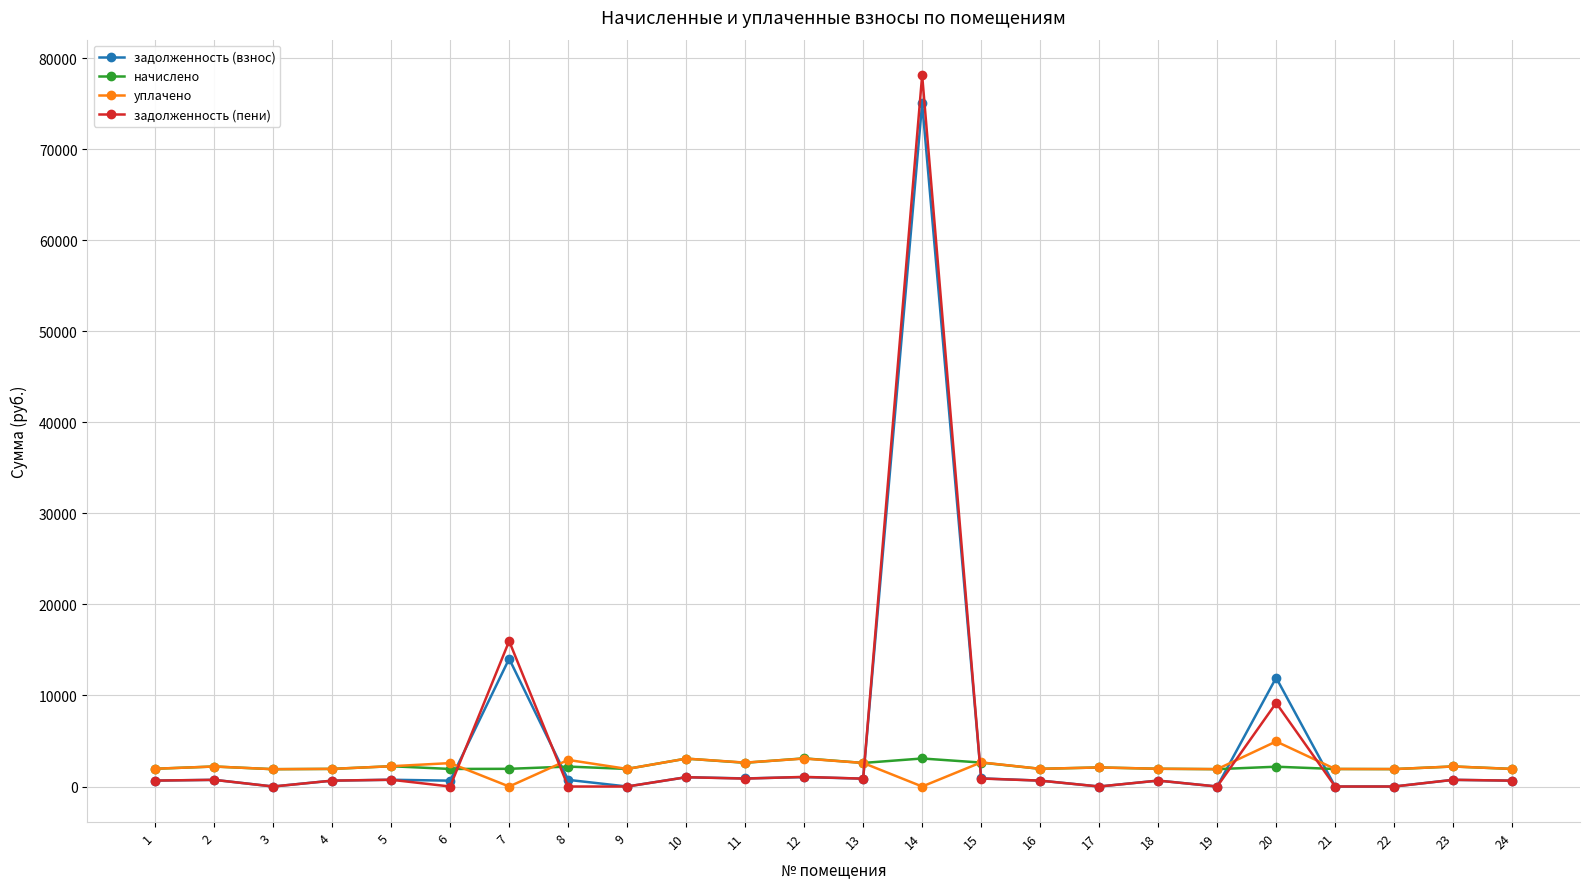

At which category is the sum across all series the highest?

14